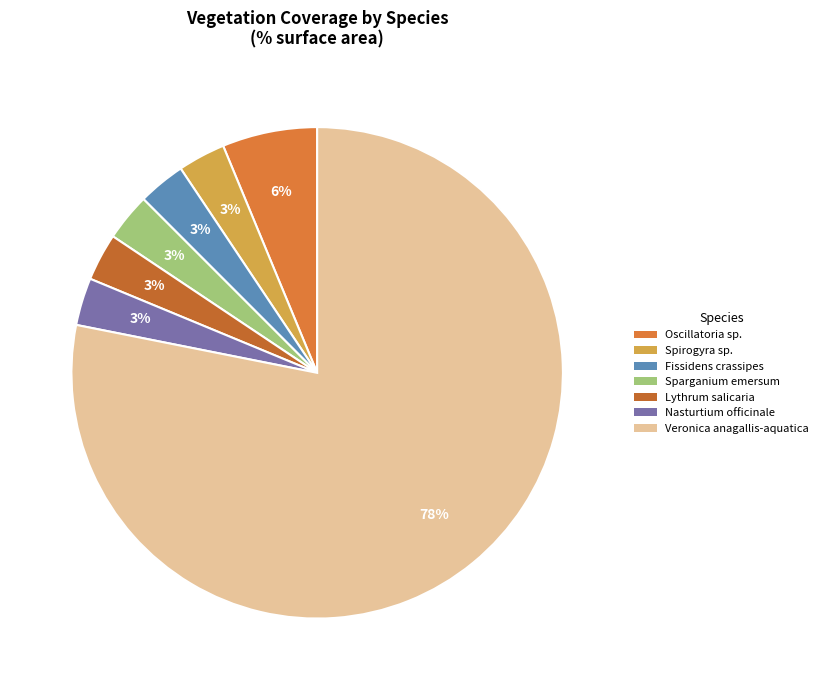

To the nearest percent, what percentage of the pie is Lythrum salicaria?

3%